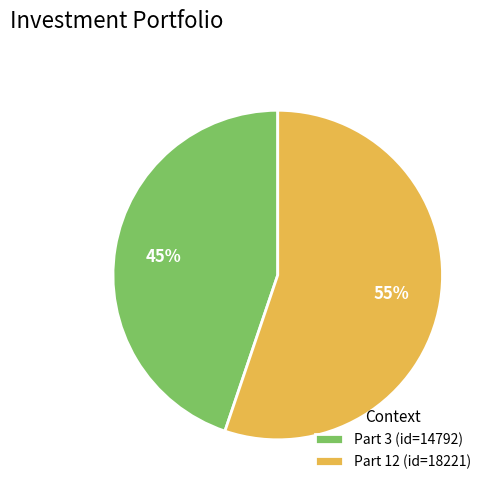

Is it true that Part 3 is 55% of the pie?

False